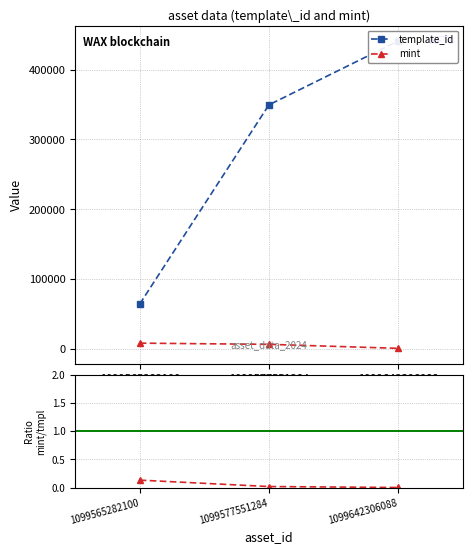

Does the chart have visible grid lines?

Yes